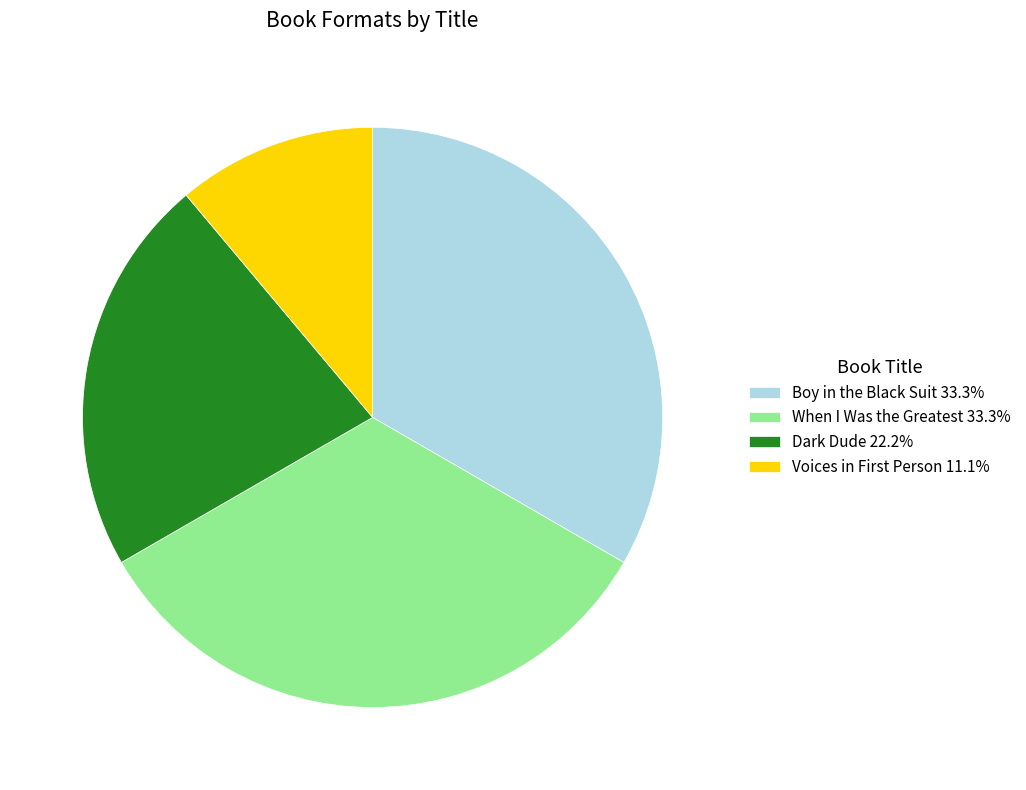

Count the number of slices in the pie.

4